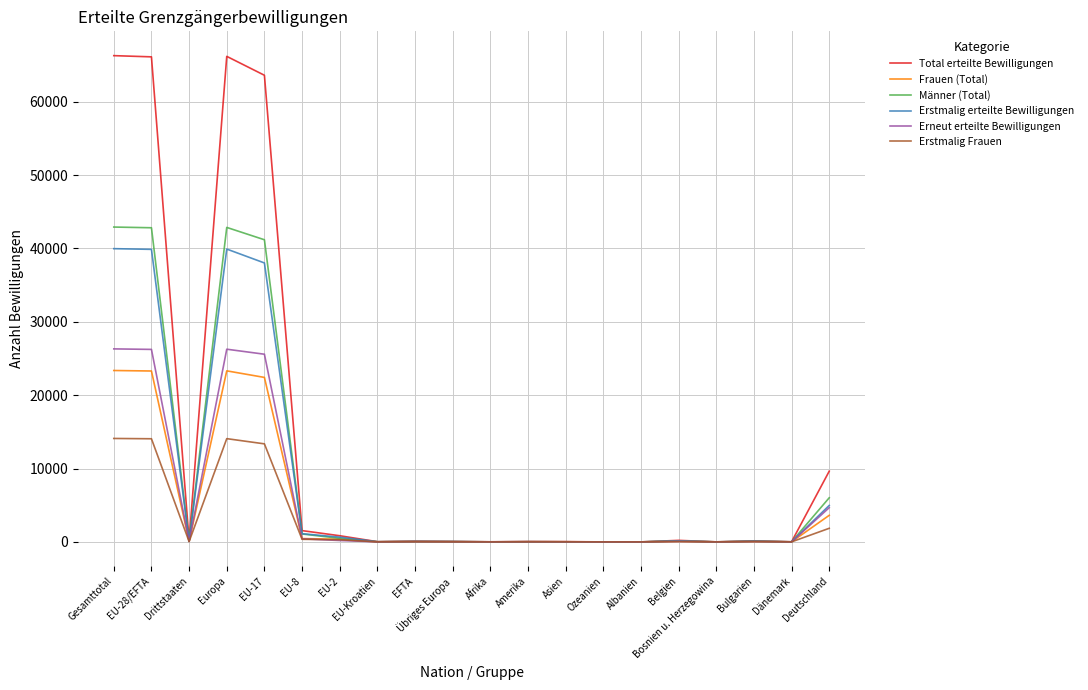

Which series has the largest total across all categories?

Total erteilte Bewilligungen